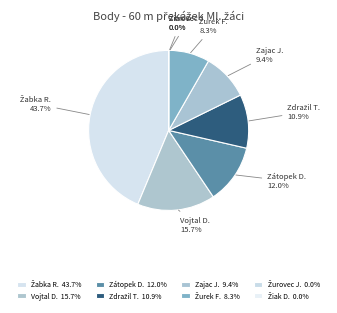

What percentage is NOT represented by Zajac J.?

90.6%